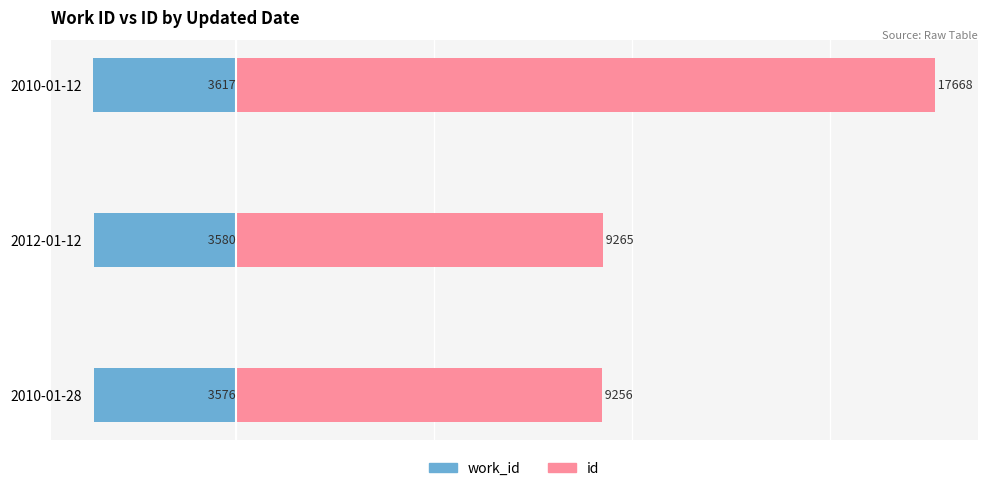

What is the sum of the id values at 2010-01-28 and 2012-01-12?

18521